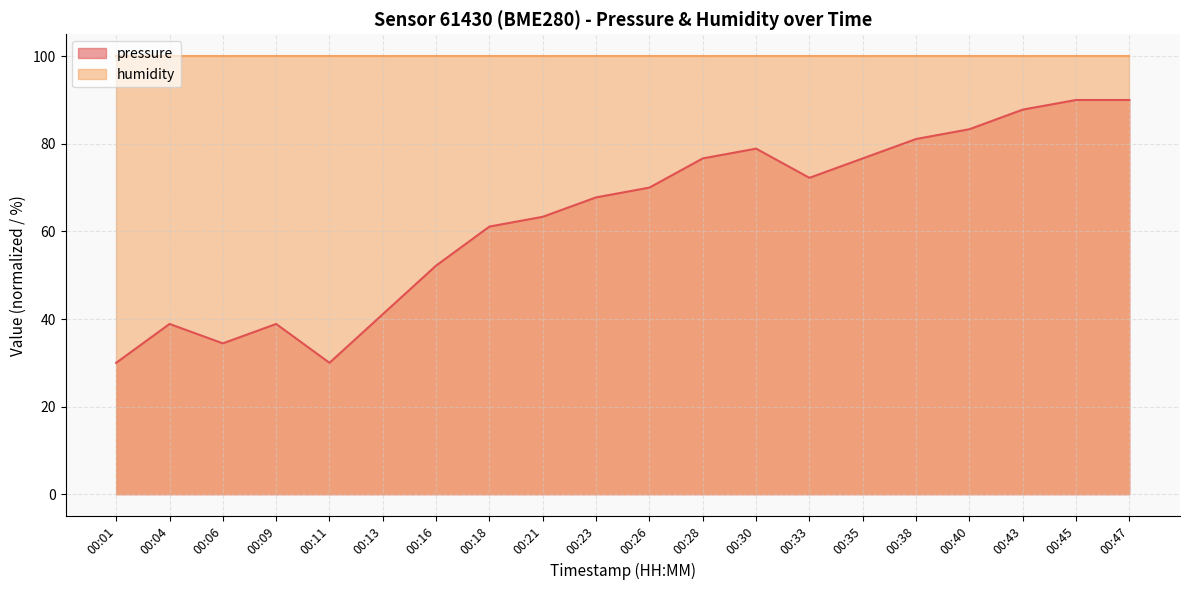

What is the sum of all values?

1264.4